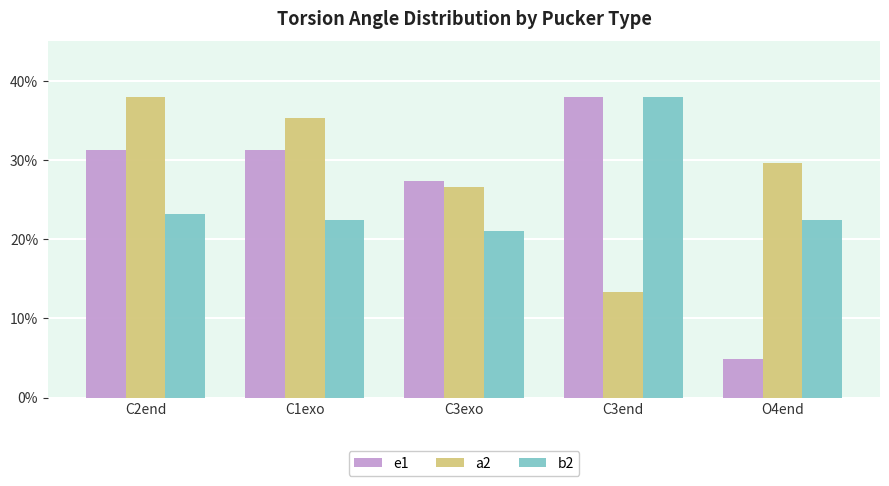

Count the number of data series in this chart.

3